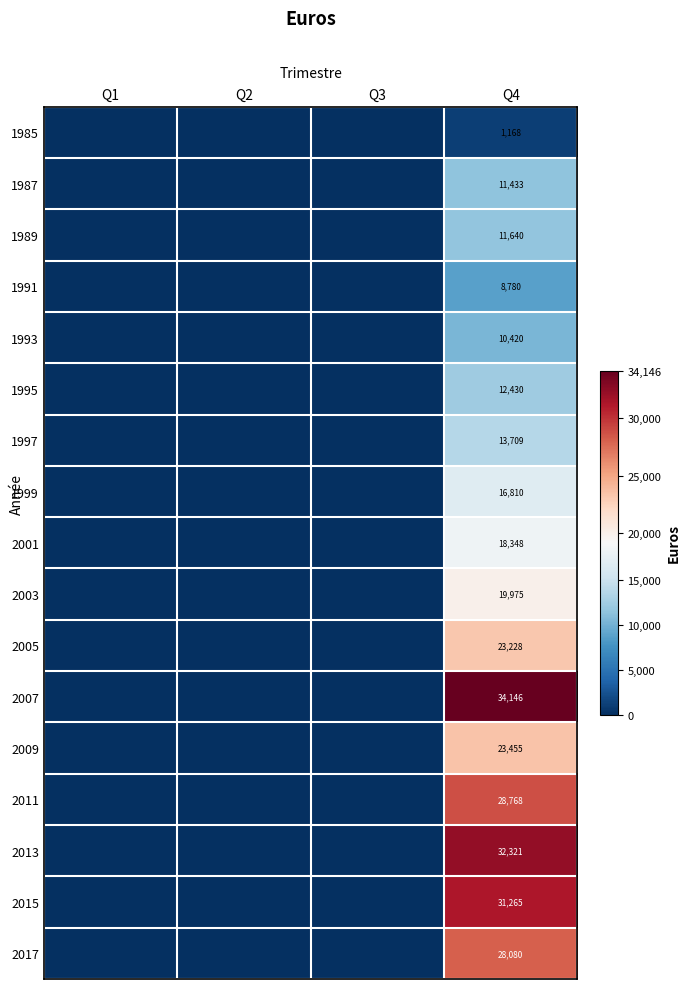

True or false: 1987 has a value of 4555 at Q4.

False